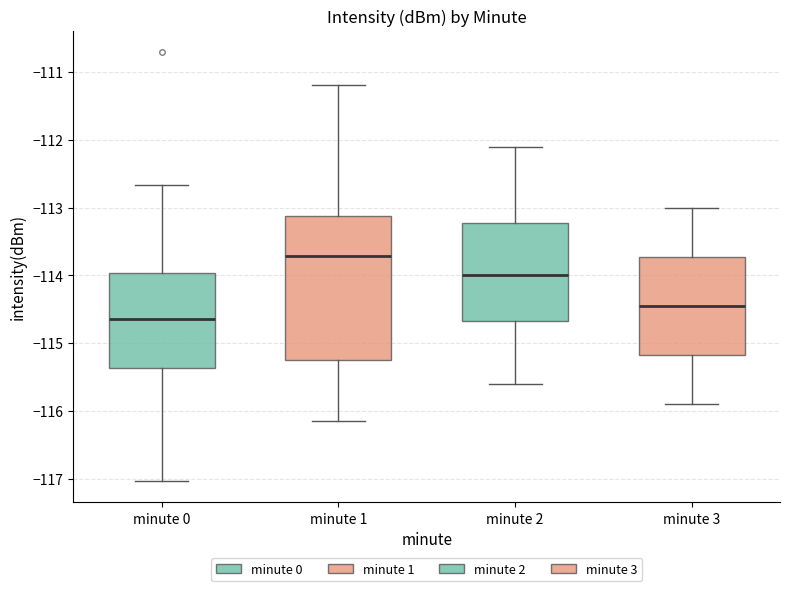

Which box's median line is the highest?

minute 1